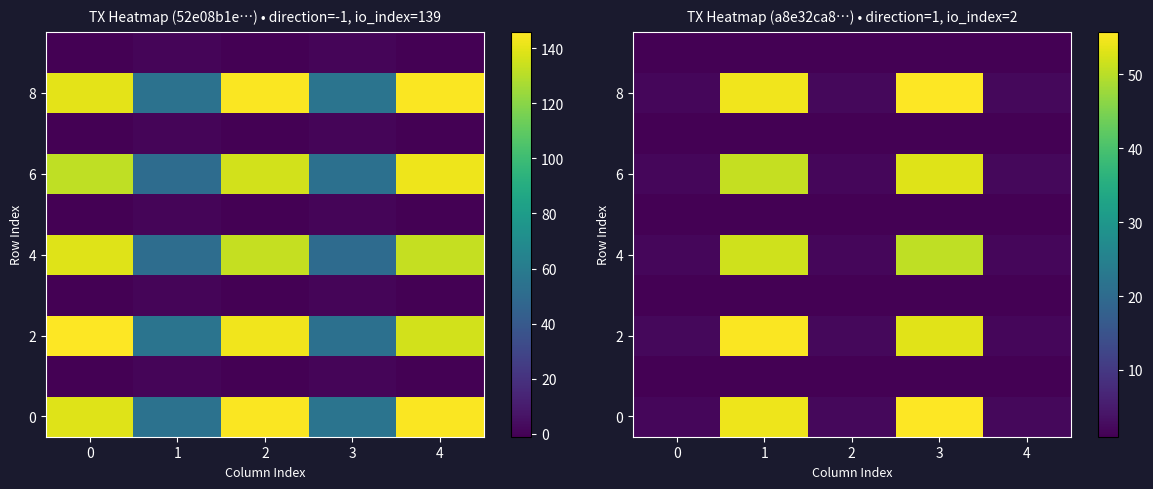

What is the minimum value shown in the chart?

1.0